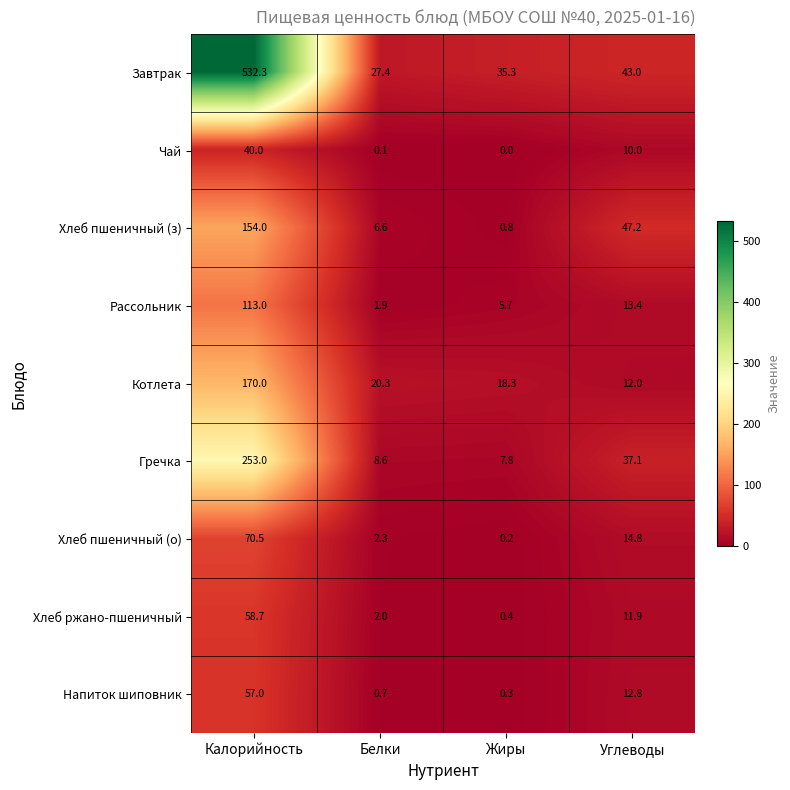

What is the total value across all series at Белки?

69.9